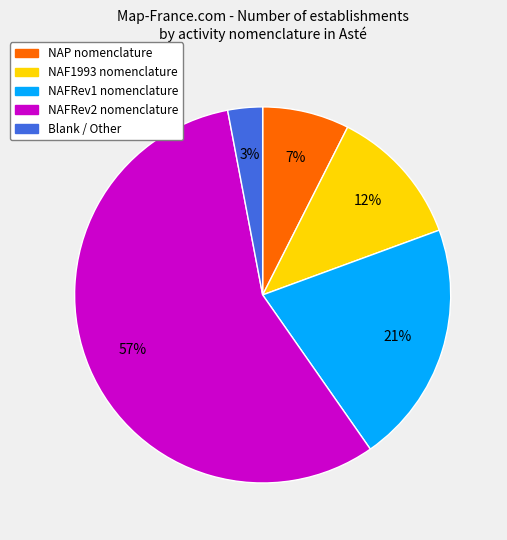

Does any single category account for the majority?

Yes